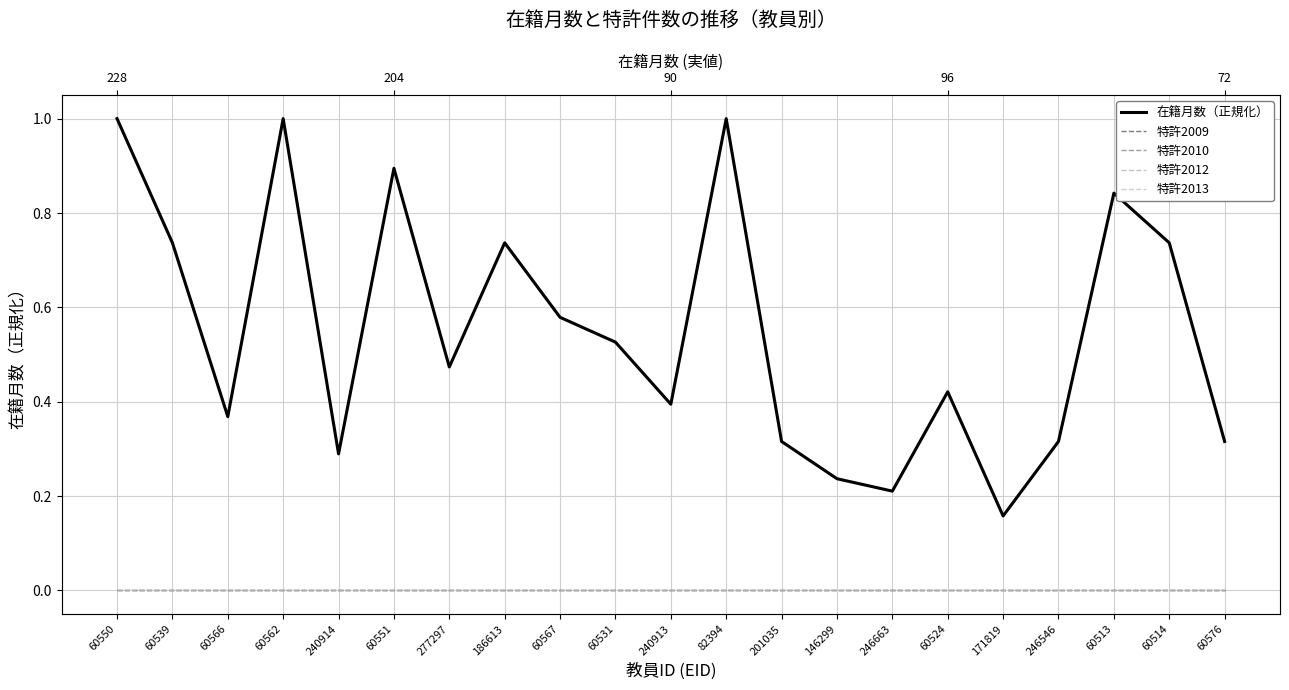

What is the difference between the maximum and minimum values in the 在籍月数（正規化） series?

0.8